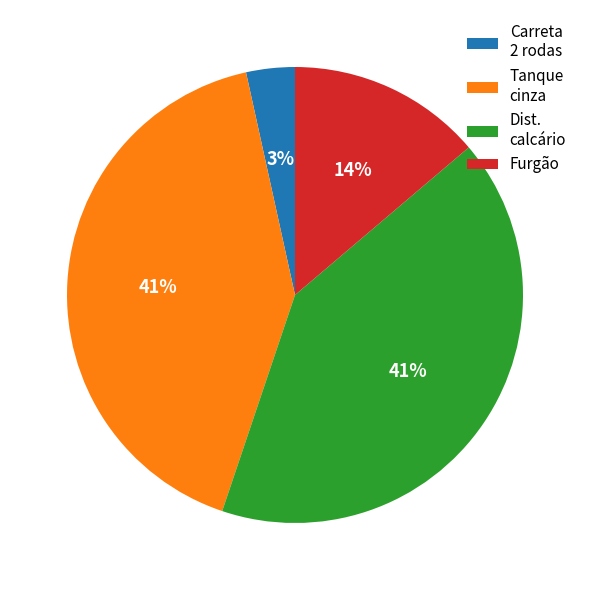

To the nearest percent, what is the average slice percentage?

25%